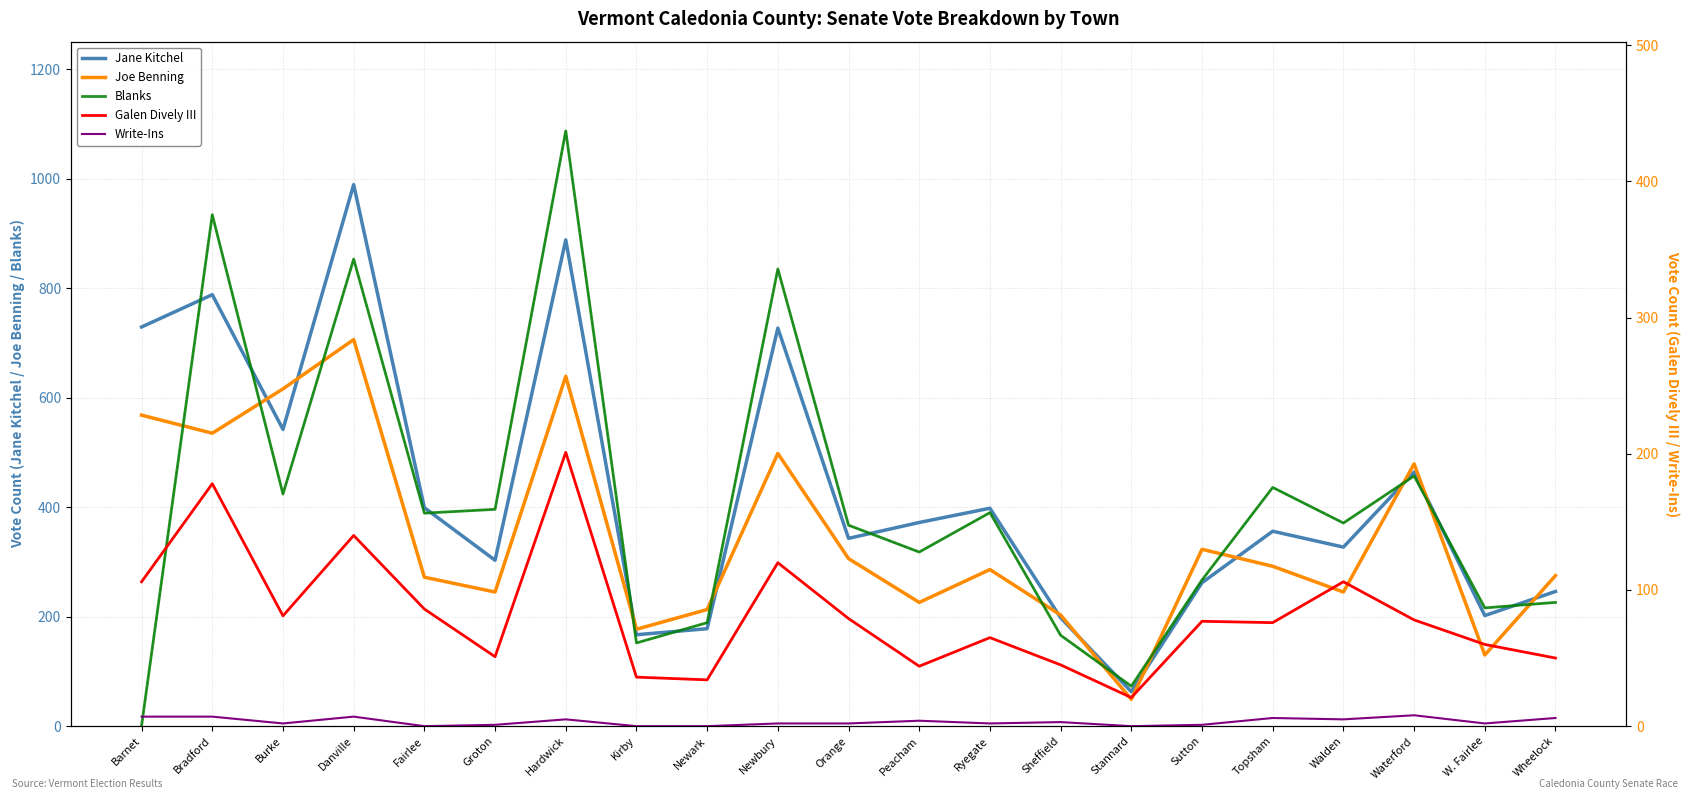

Which series has the largest total across all categories?

Jane Kitchel